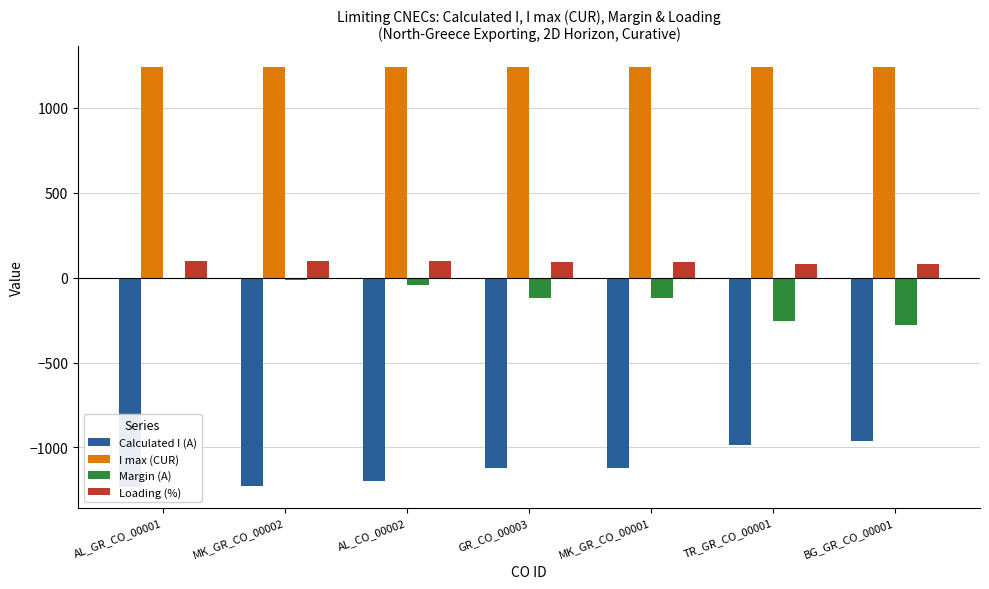

What is the minimum value shown in the chart?

-1231